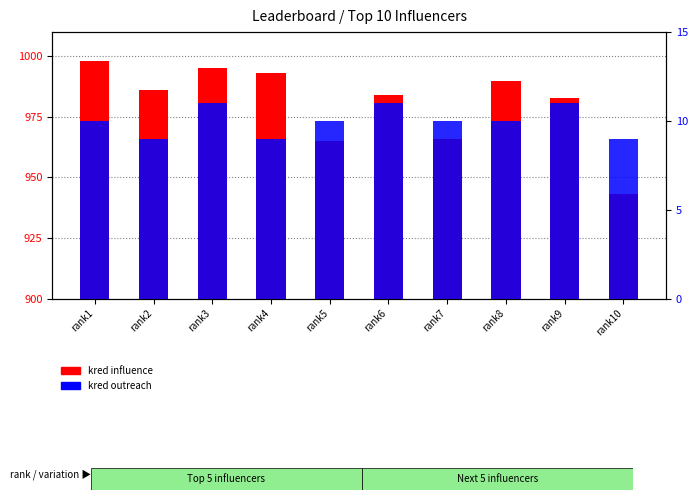

List the labels in order of kred outreach value, largest first.

rank3, rank6, rank9, rank1, rank5, rank7, rank8, rank2, rank4, rank10